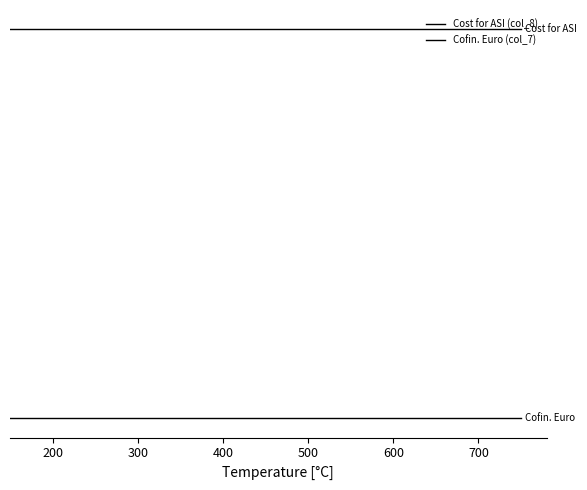

Is this an area chart (filled region under the line)?

No